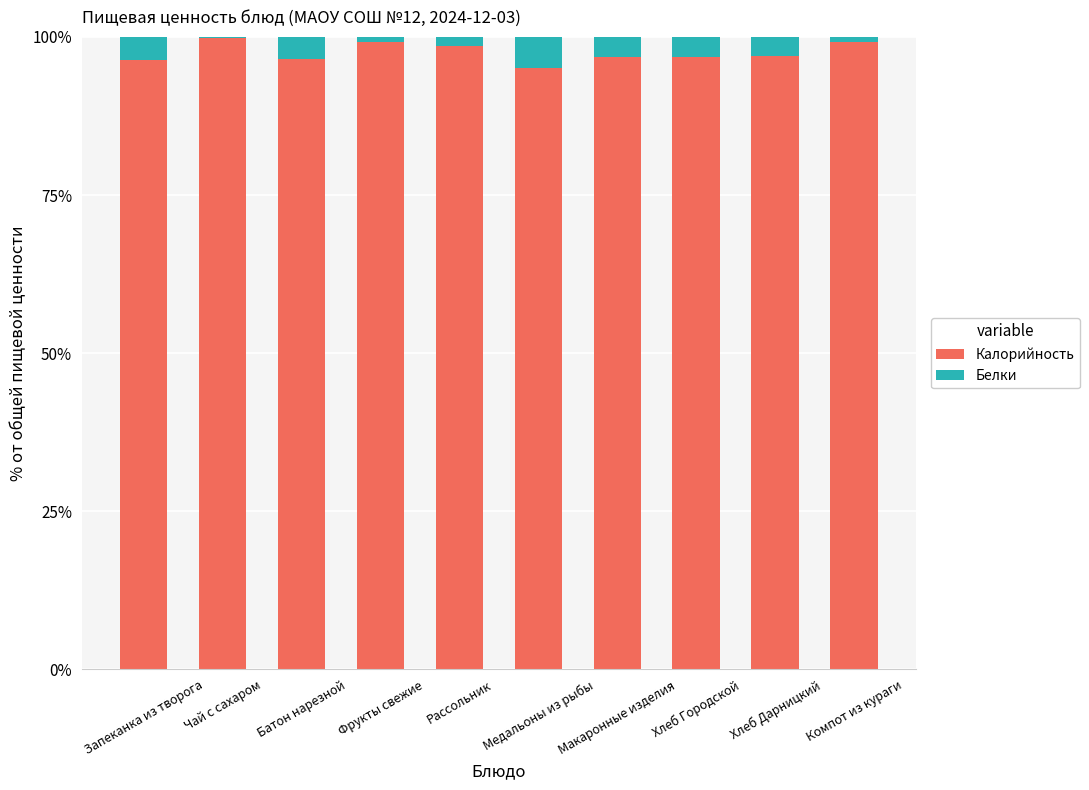

How many distinct data groups are displayed?

2